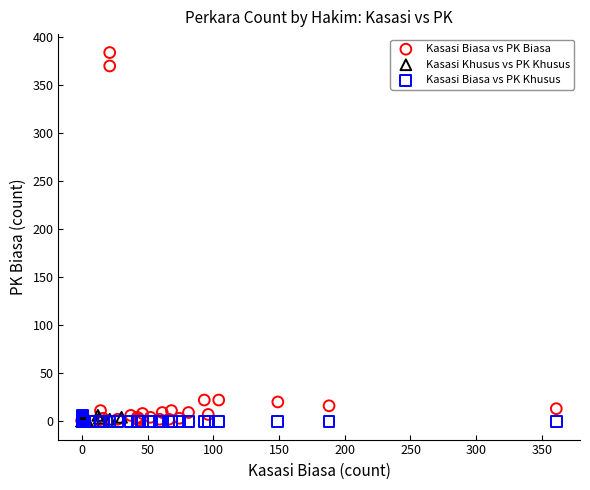

Which series has the largest Y range (max minus min)?

Kasasi Biasa vs PK Biasa